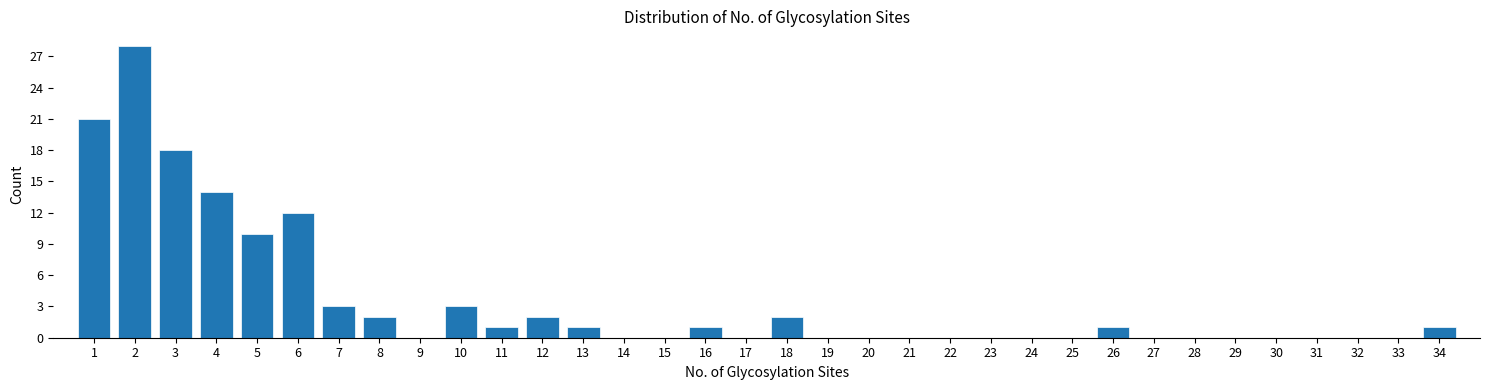

How tall is the bar that spans 17.5 to 18.5 on the x-axis? The values are not printed on the chart, so give them approximately, as read against the axis.

2